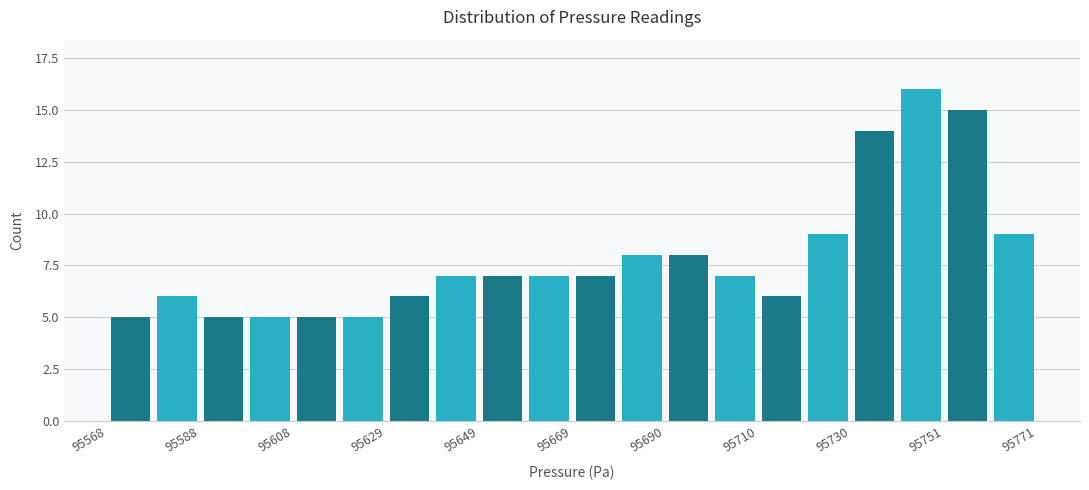

Around what value on the x-axis is the tallest bar? Give the approximate position of its centre, as read against the axis.

95745